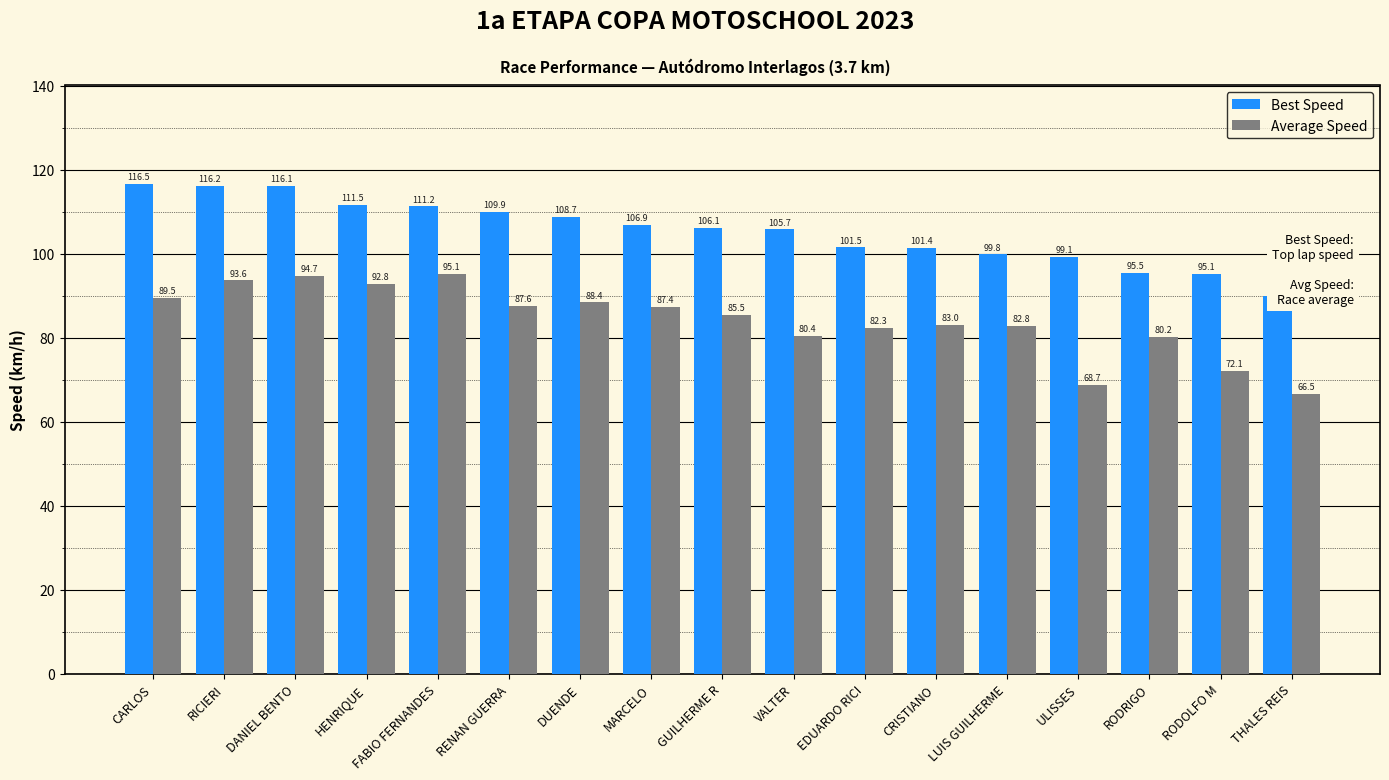

What are all the series names shown in the legend?

Best Speed, Average Speed